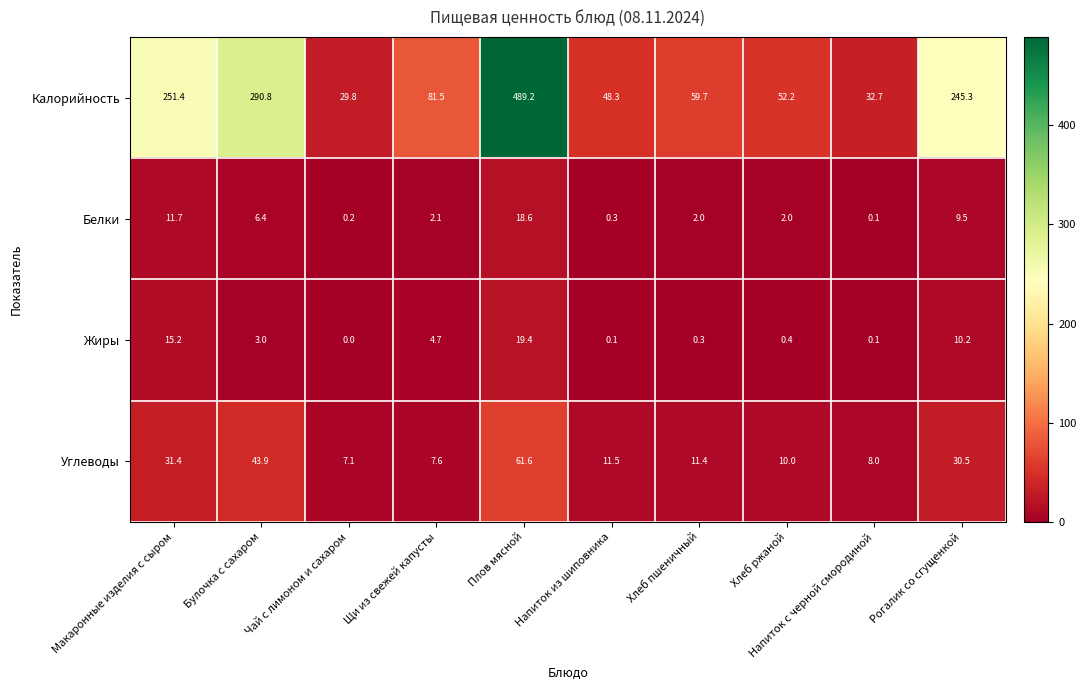

The Калорийность series shows 81.0 at Напиток из шиповника. True or false?

False